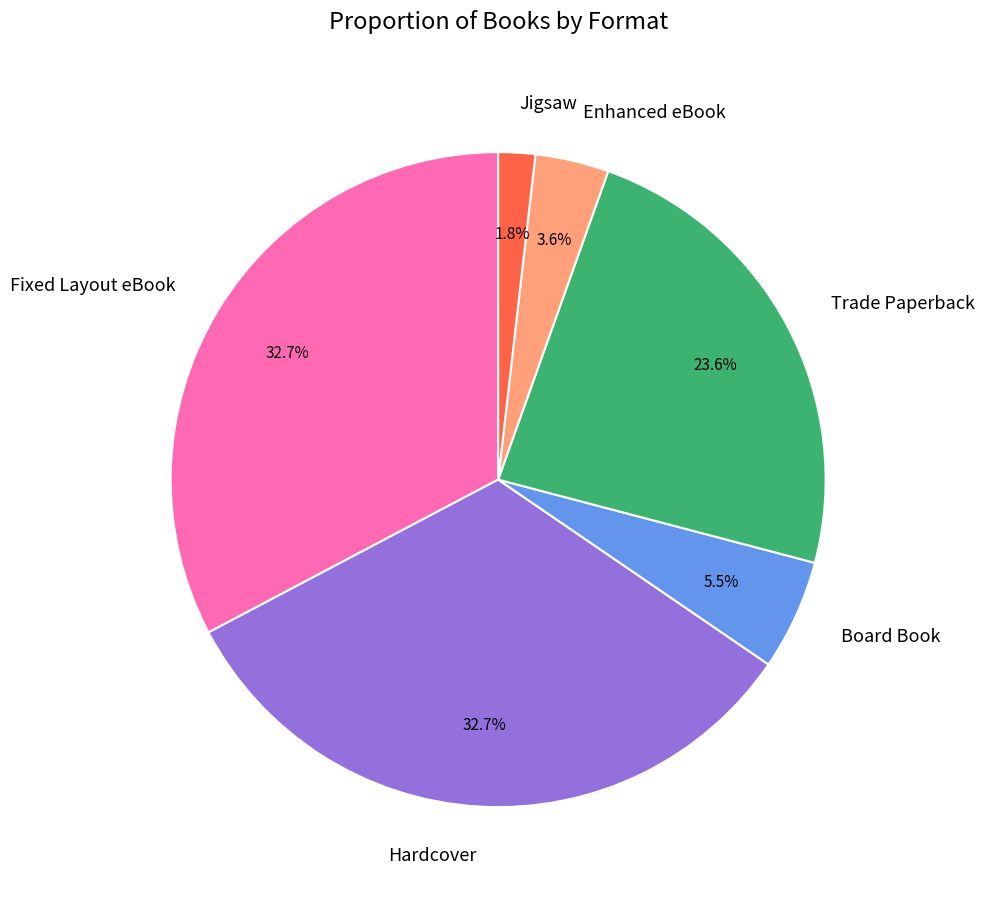

What is the total percentage of Board Book and Jigsaw?

7.3%